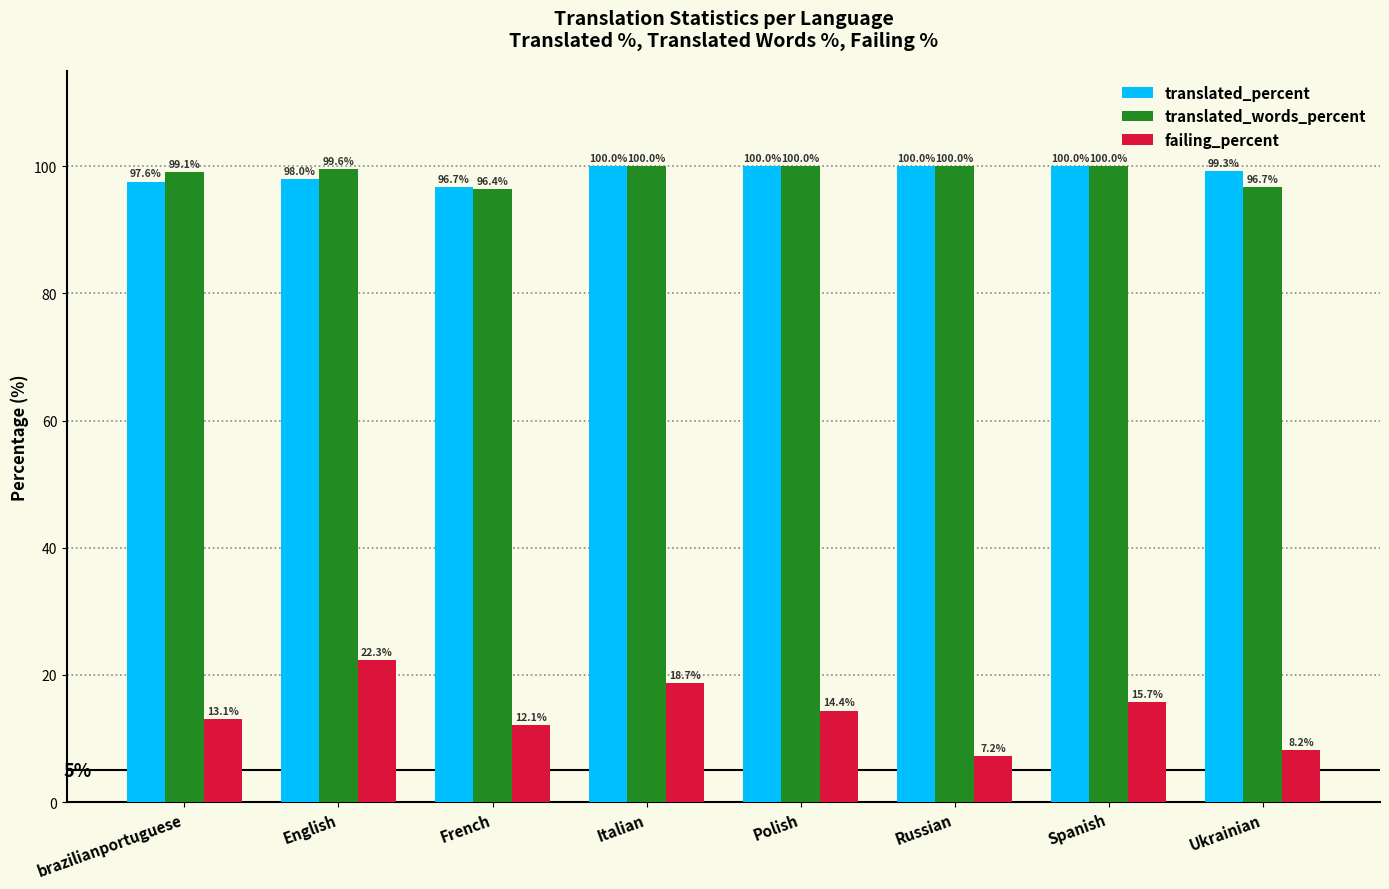

What is the value of the translated_percent bar at the 5th from the left?

100.0